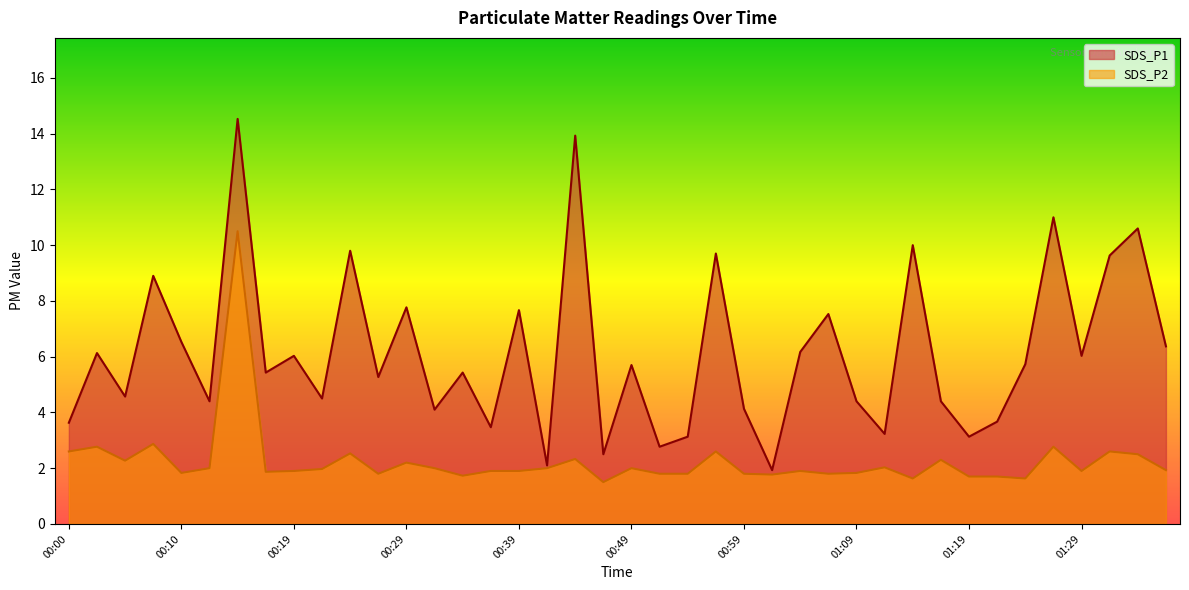

At which category is the sum across all series the highest?

00:14